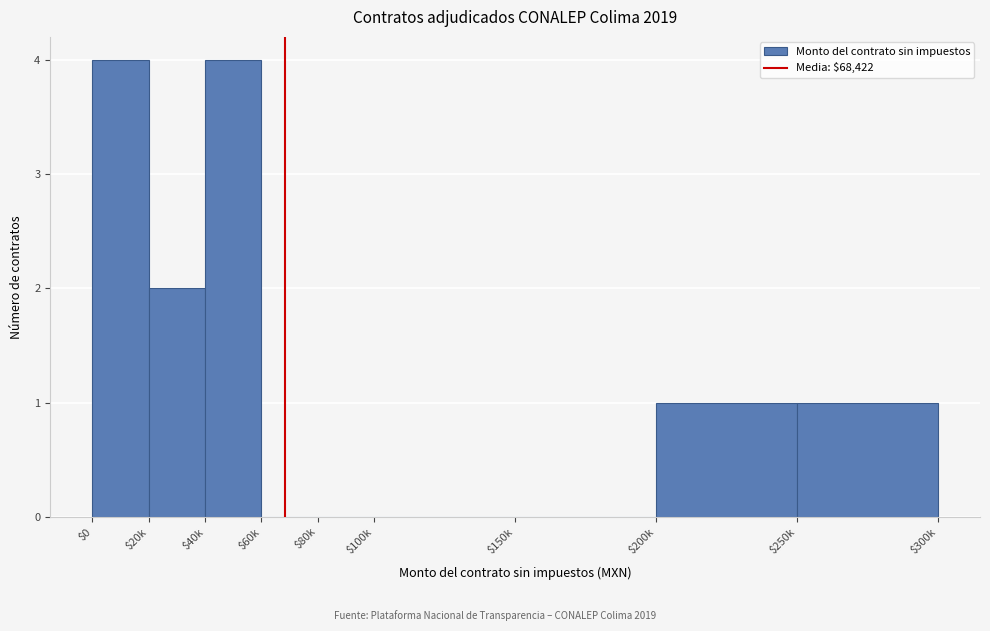

What is the sum of all values?

12